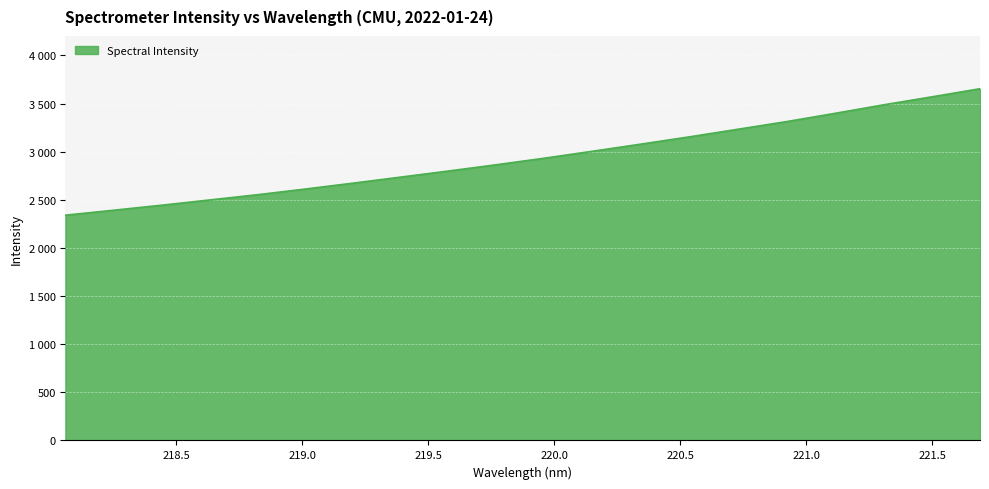

Reading left to right, what are all the values shown in this chart?

218.0596=2340.2	218.2508=2391.6	218.442=2443.8	218.6332=2498.6	218.8244=2553.5	219.0156=2612.9	219.2067=2674.7	219.3979=2738.2	219.589=2801.9	219.7801=2867.6	219.9712=2935.9	220.1623=3008.3	220.3533=3081.9	220.5444=3157.1	220.7354=3235.3	220.9264=3314.0	221.1174=3399.4	221.3083=3486.9	221.4993=3569.6	221.6902=3654.0